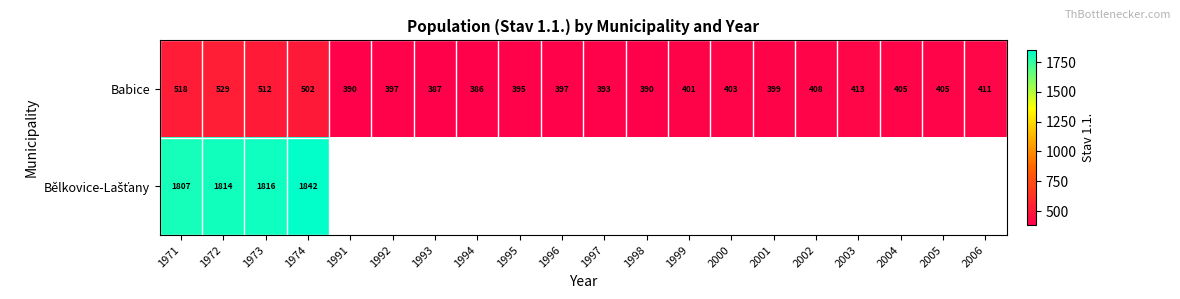

What value does the Babice series have at 1974, to the nearest 5?

500